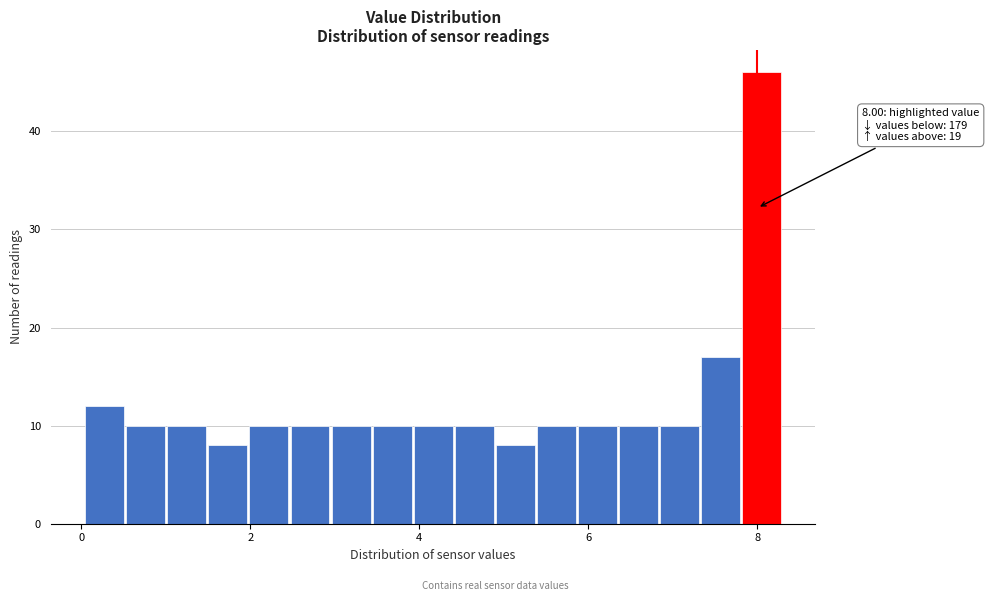

Around what value on the x-axis is the tallest bar? Give the approximate position of its centre, as read against the axis.

8.0